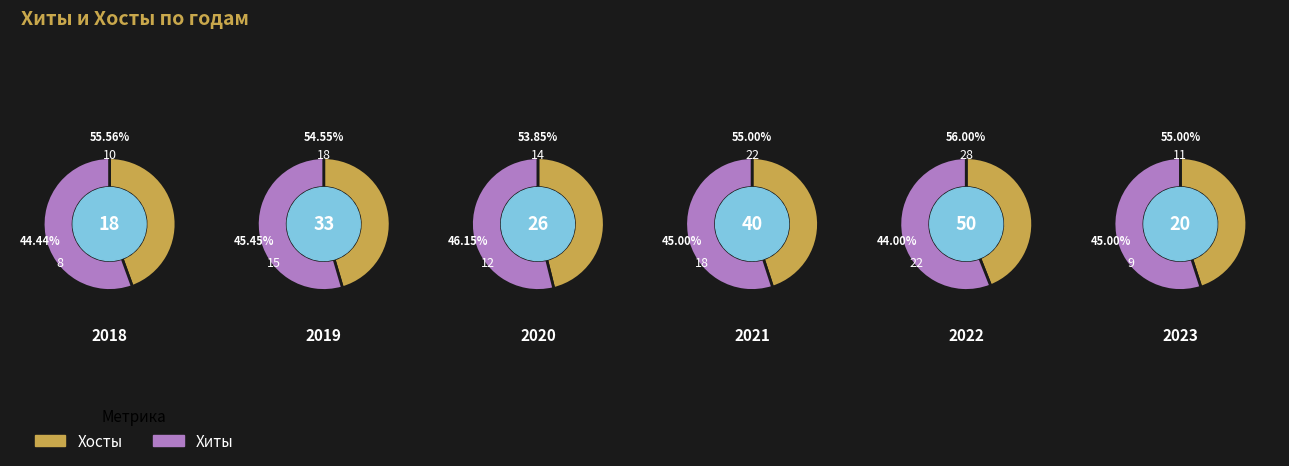

The 15 slice represents 8% of the pie. True or false?

False